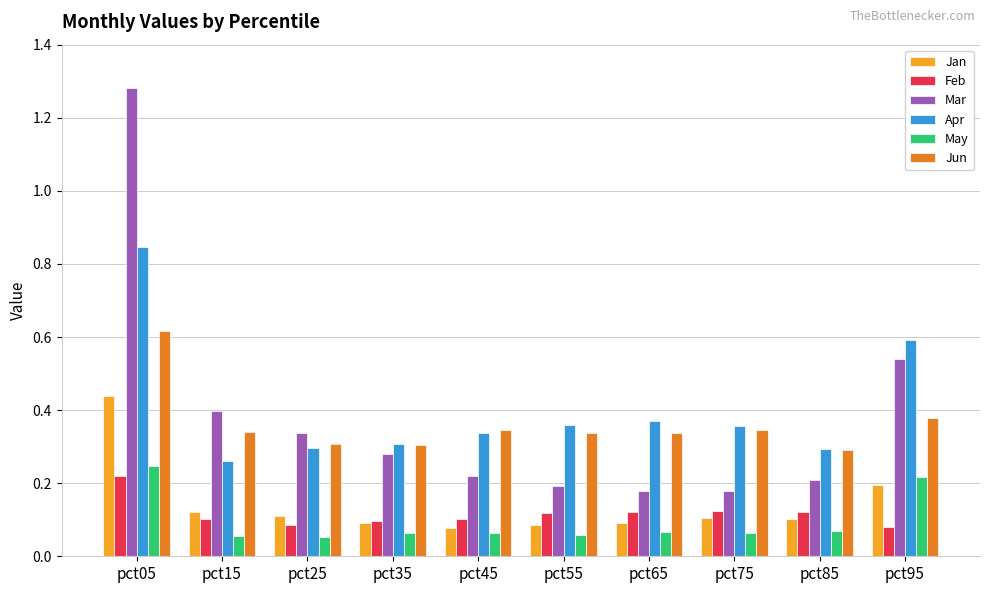

What is the sum of the Apr values at pct95 and pct75?

0.9